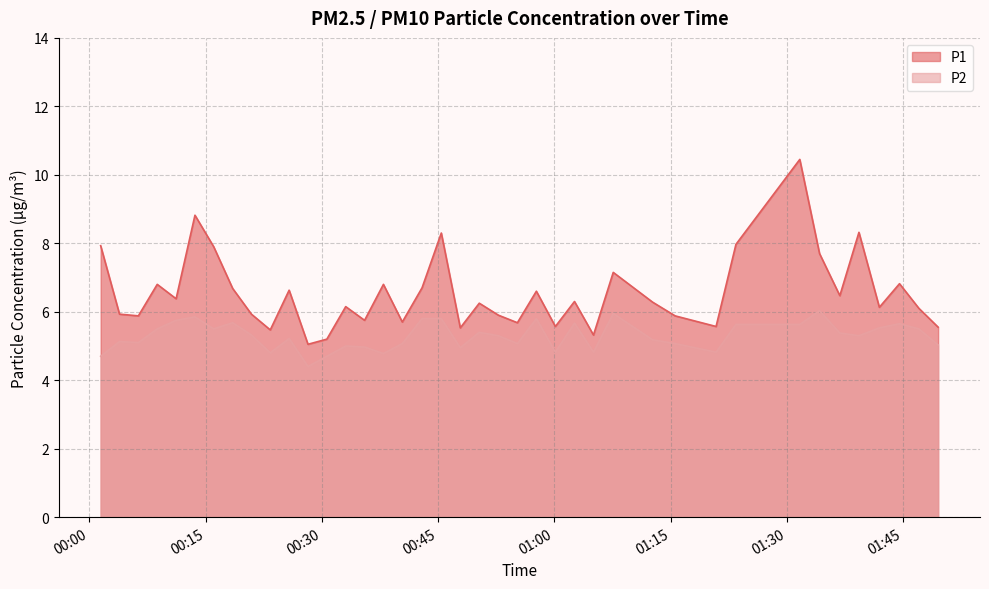

What is the minimum value for P2?

4.4